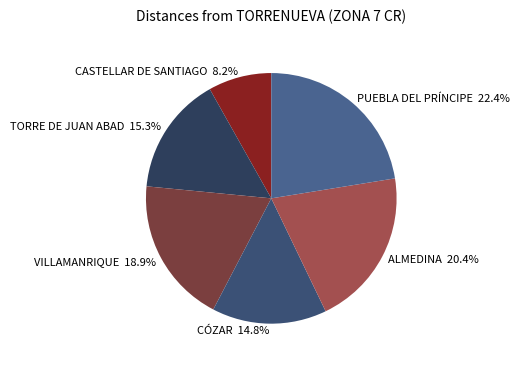

Does any single category account for the majority?

No